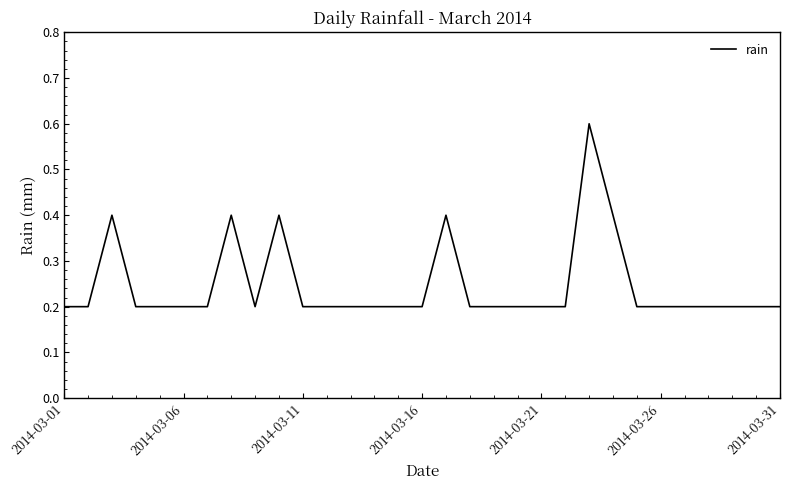

What is the greatest value displayed?

0.6